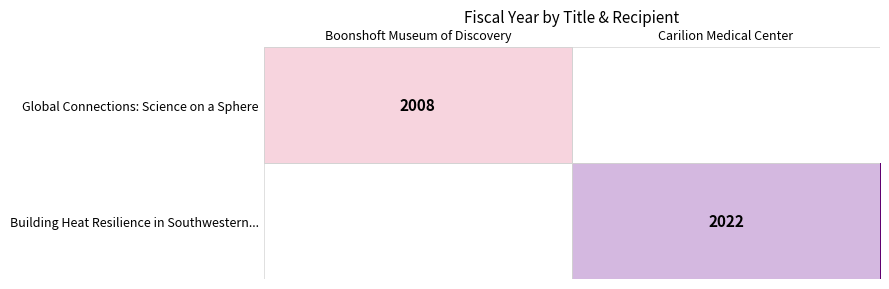

What is the greatest value displayed?

2022.0